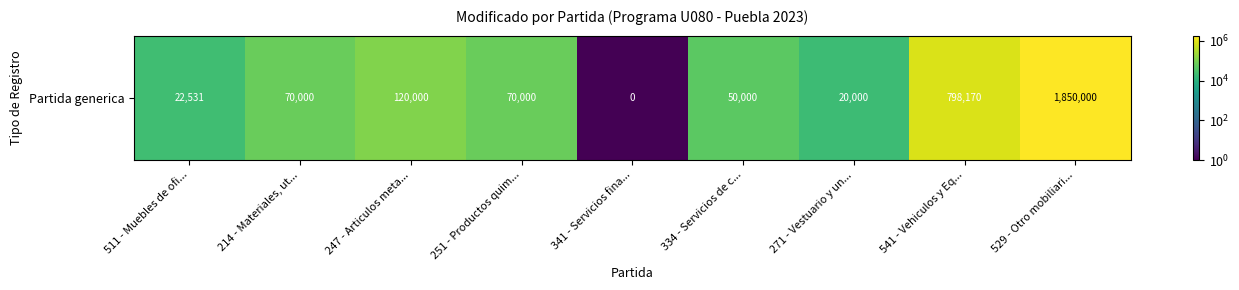

What is the ratio of the value at 511 - Muebles de ofi... to the value at 251 - Productos quim...?

0.3